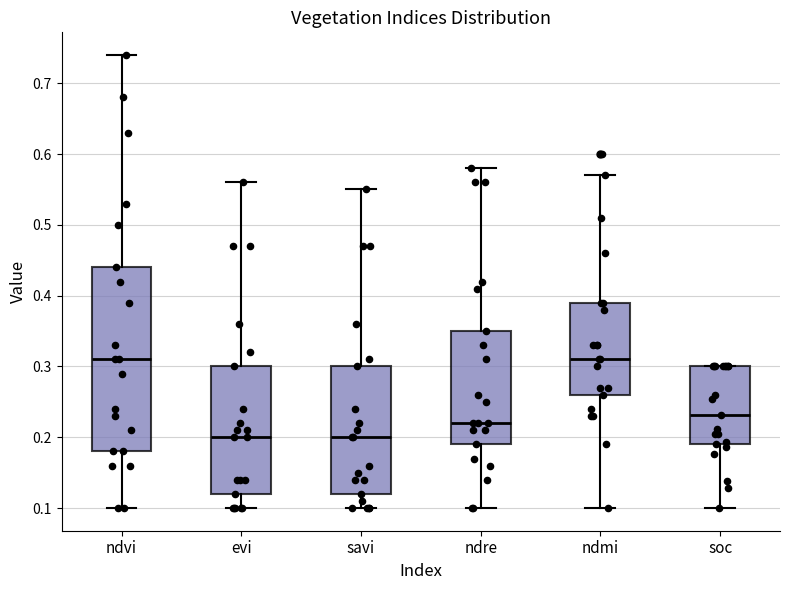

Comparing the boxes themselves (not the whiskers), which one is the tallest?

ndvi